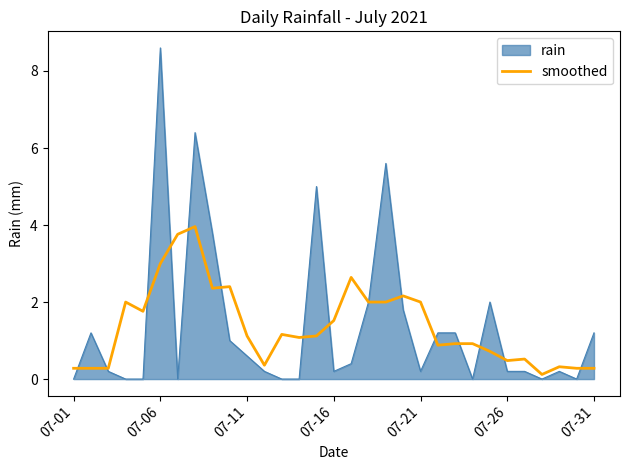

Rank the series by their maximum value, from lowest to highest.

smoothed, rain